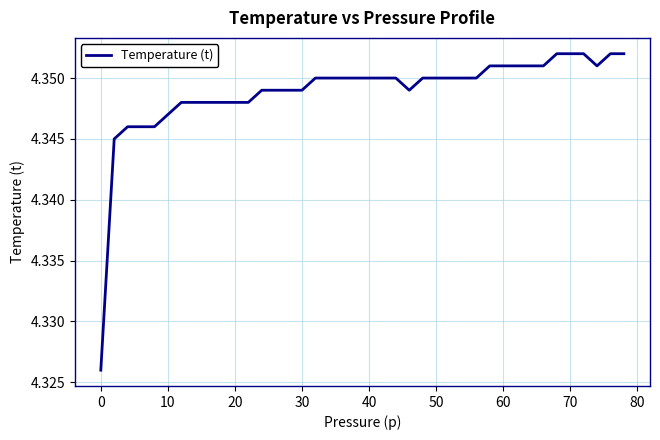

How many lines are shown in the chart?

1